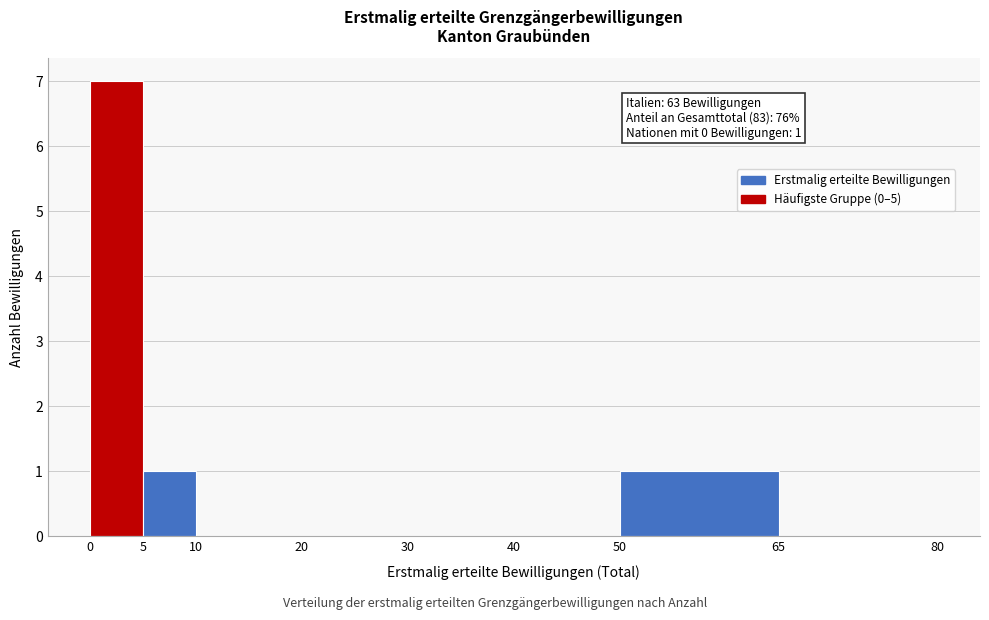

Over which range of the x-axis is the bar tallest?

0 to 5